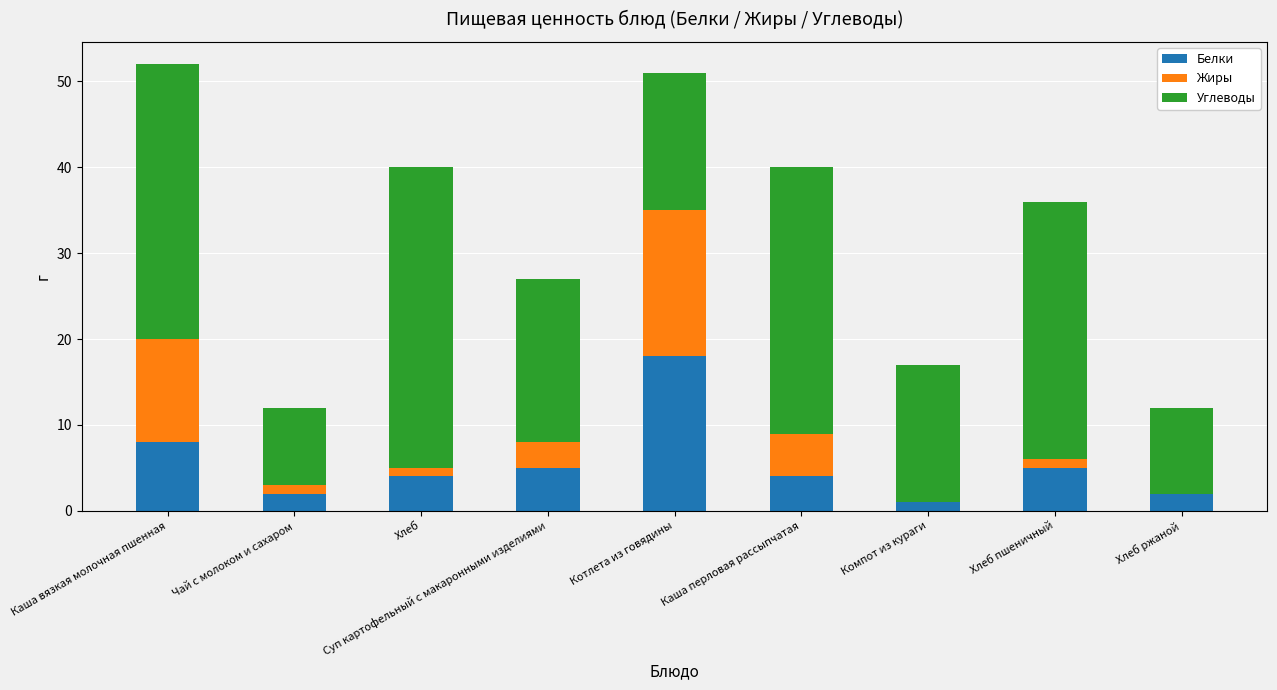

What is the total value across all series at Котлета из говядины?

51